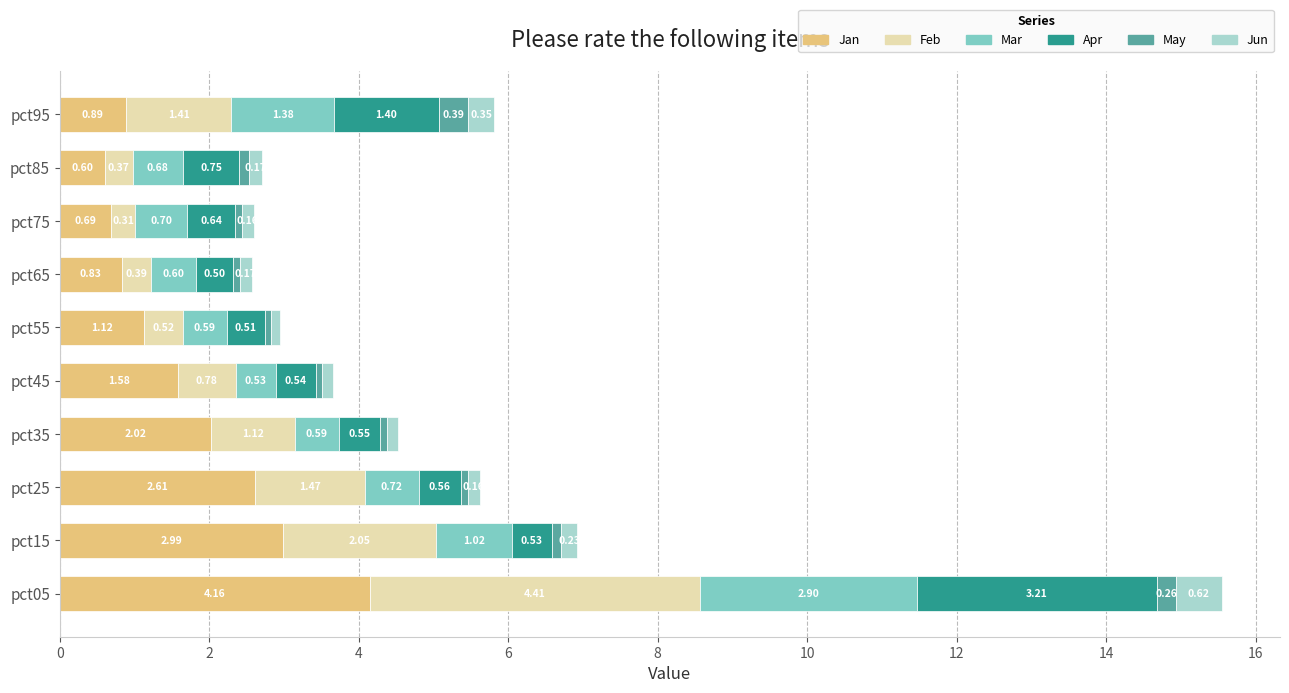

List the labels in order of Jan value, largest first.

pct05, pct15, pct25, pct35, pct45, pct55, pct95, pct65, pct75, pct85